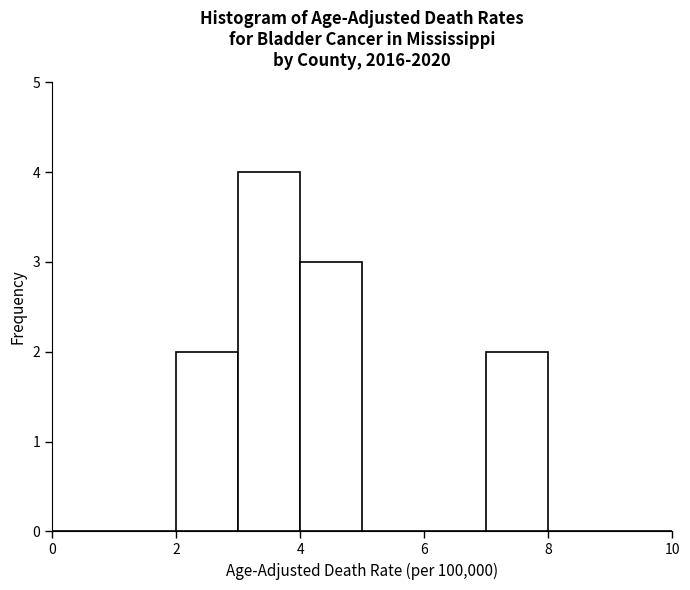

How tall is the bar that spans 2 to 3 on the x-axis? The values are not printed on the chart, so give them approximately, as read against the axis.

2